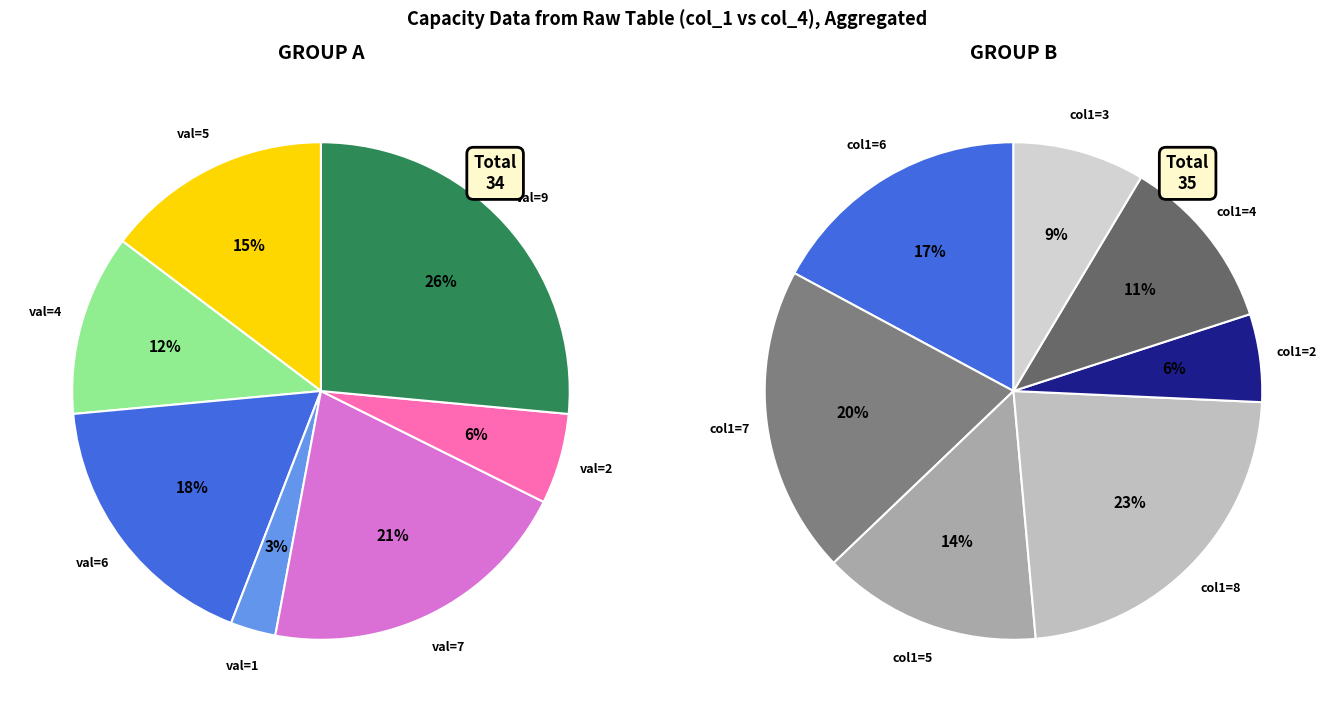

The 0 slice represents 20% of the pie. True or false?

False